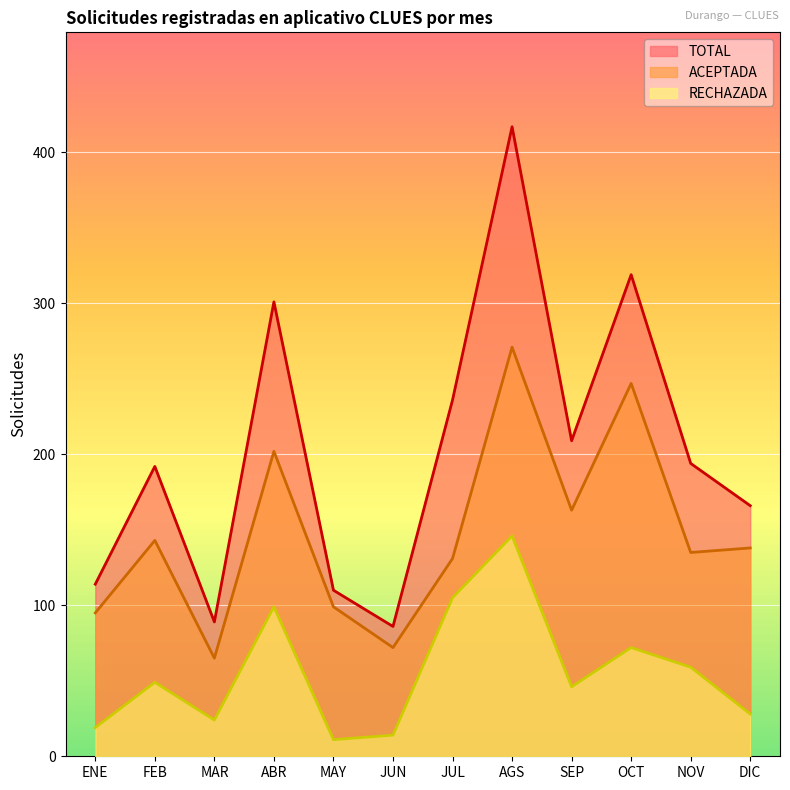

True or false: RECHAZADA and ACEPTADA cross at least once.

False